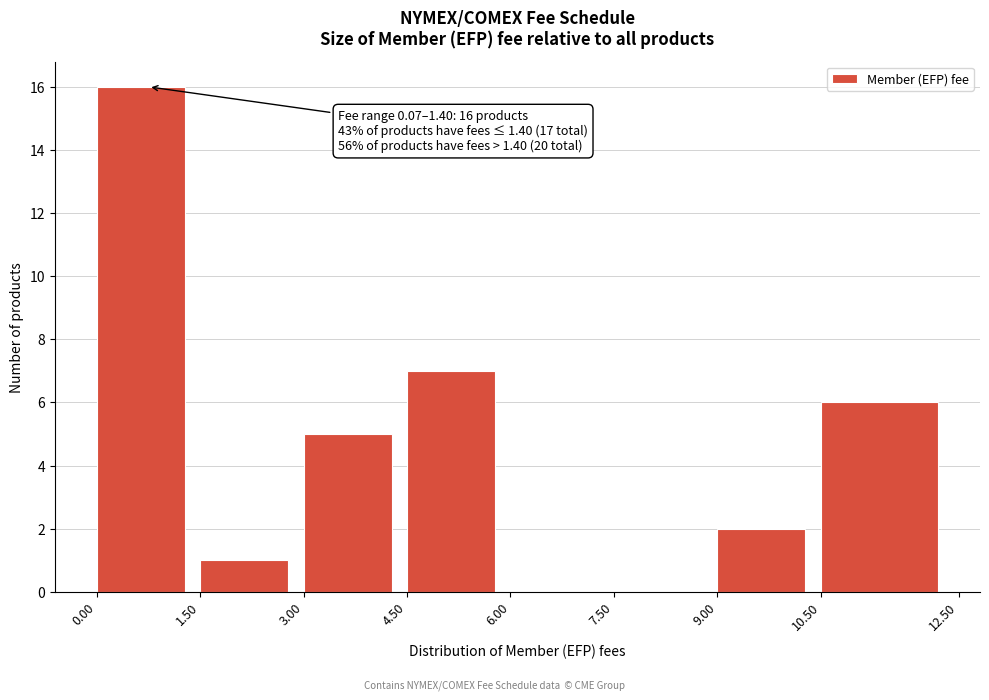

Which range on the x-axis has the tallest bar?

0.00 to 1.50